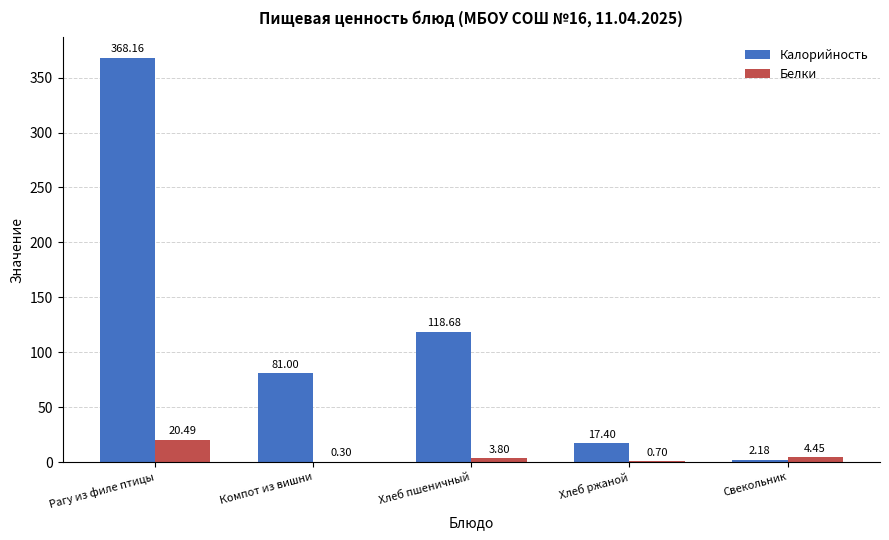

What is the average value of the Белки series?

5.9